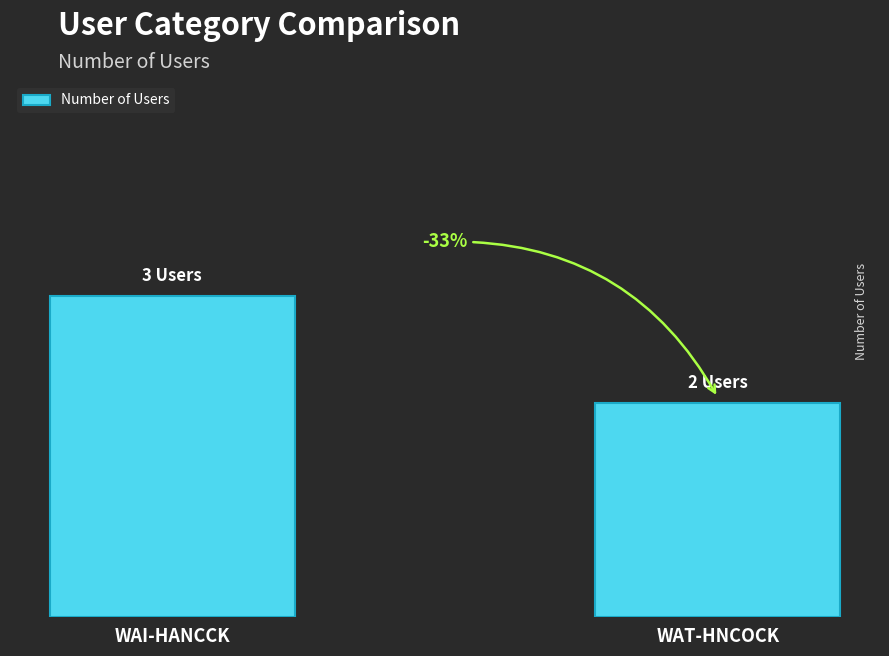

At which label is the value closest to 2?

WAT-HNCOCK